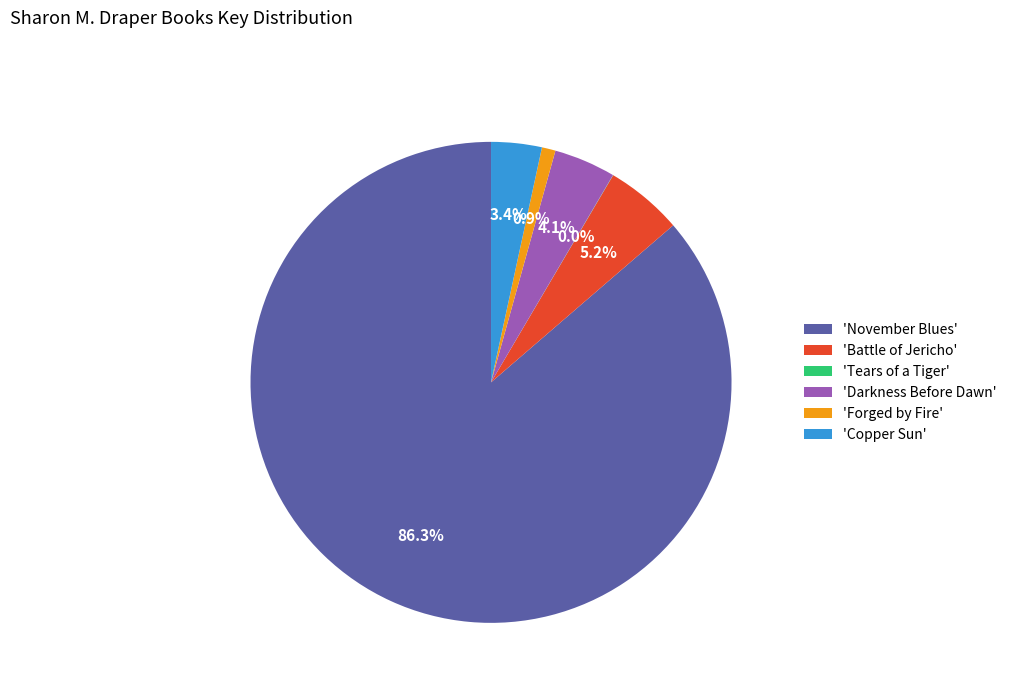

Which has a higher value, 'Darkness Before Dawn' or 'November Blues'?

'November Blues'